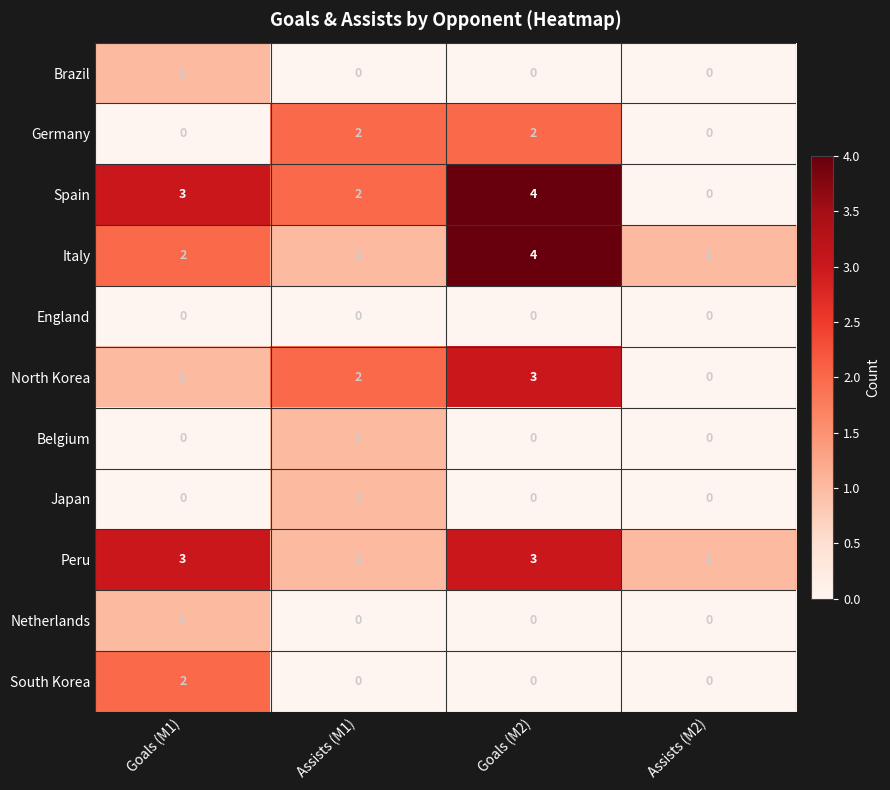

At how many categories does at least one series exceed 0?

4